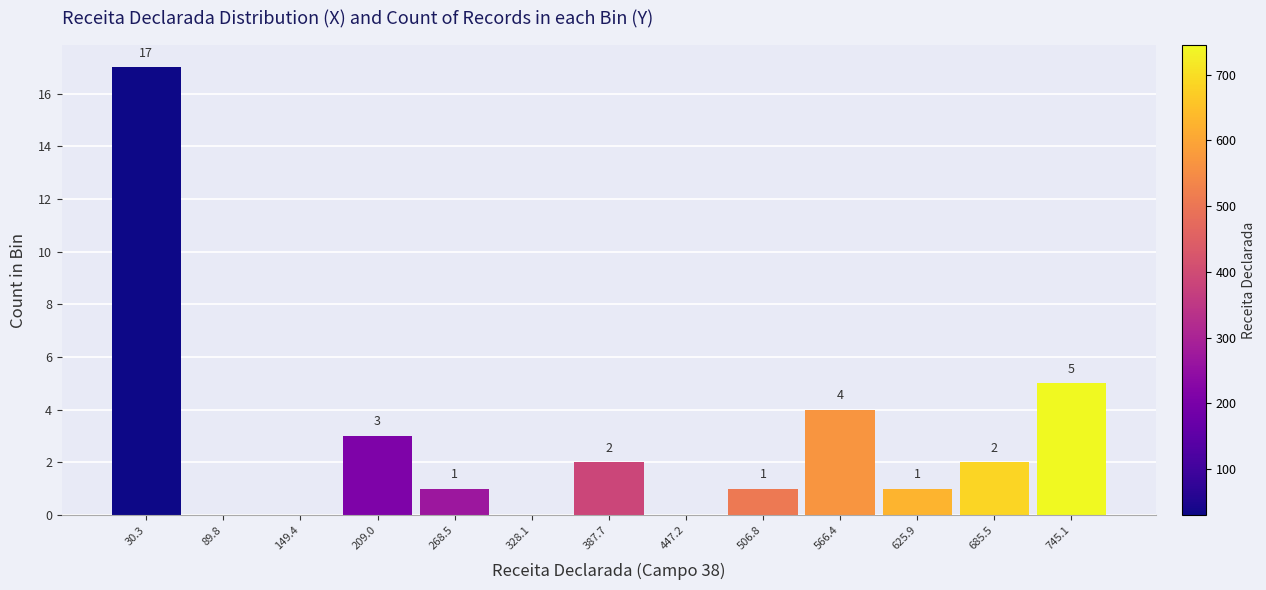

Which range on the x-axis has the tallest bar?

0 to 60